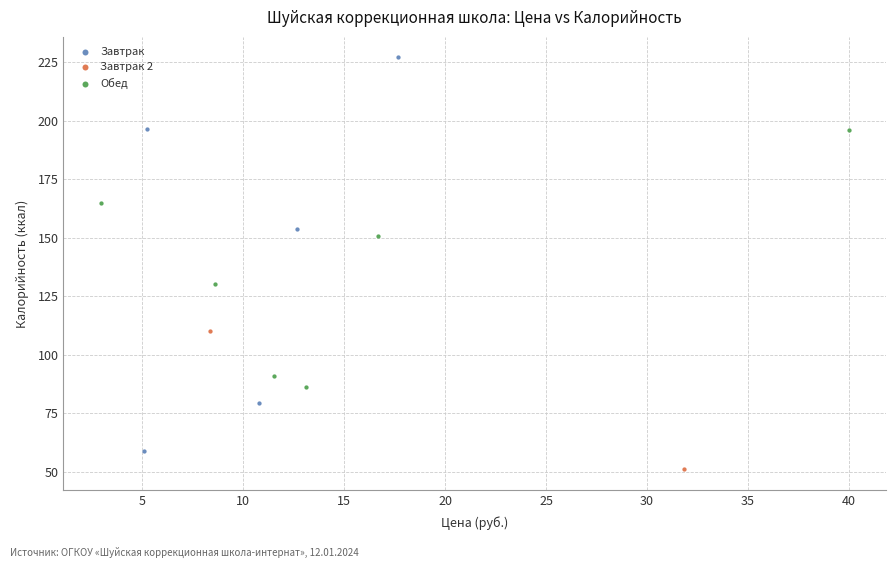

Which series contains the highest Y value?

Завтрак